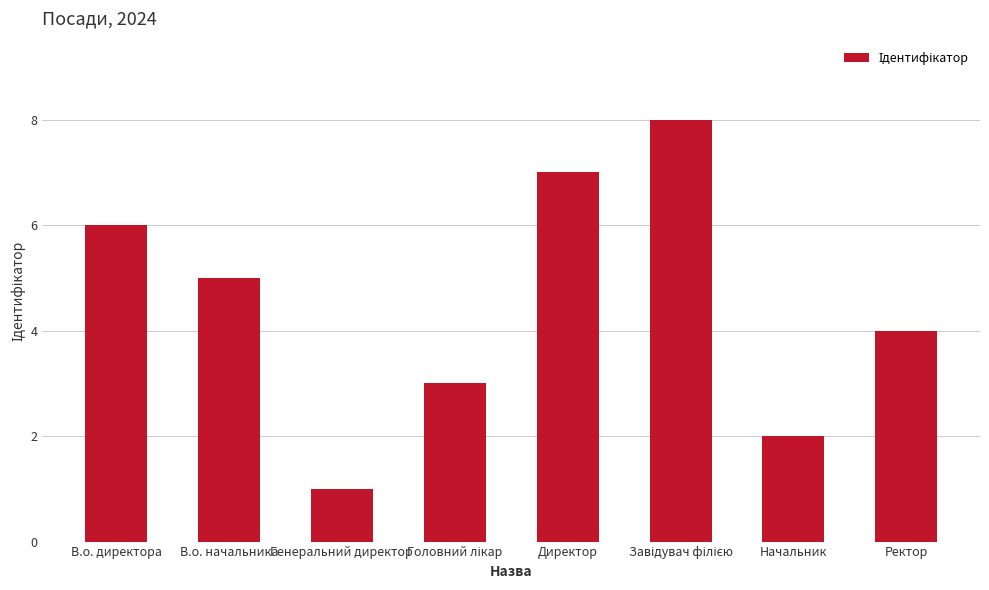

What is the value of the 8th bar from the left?

4